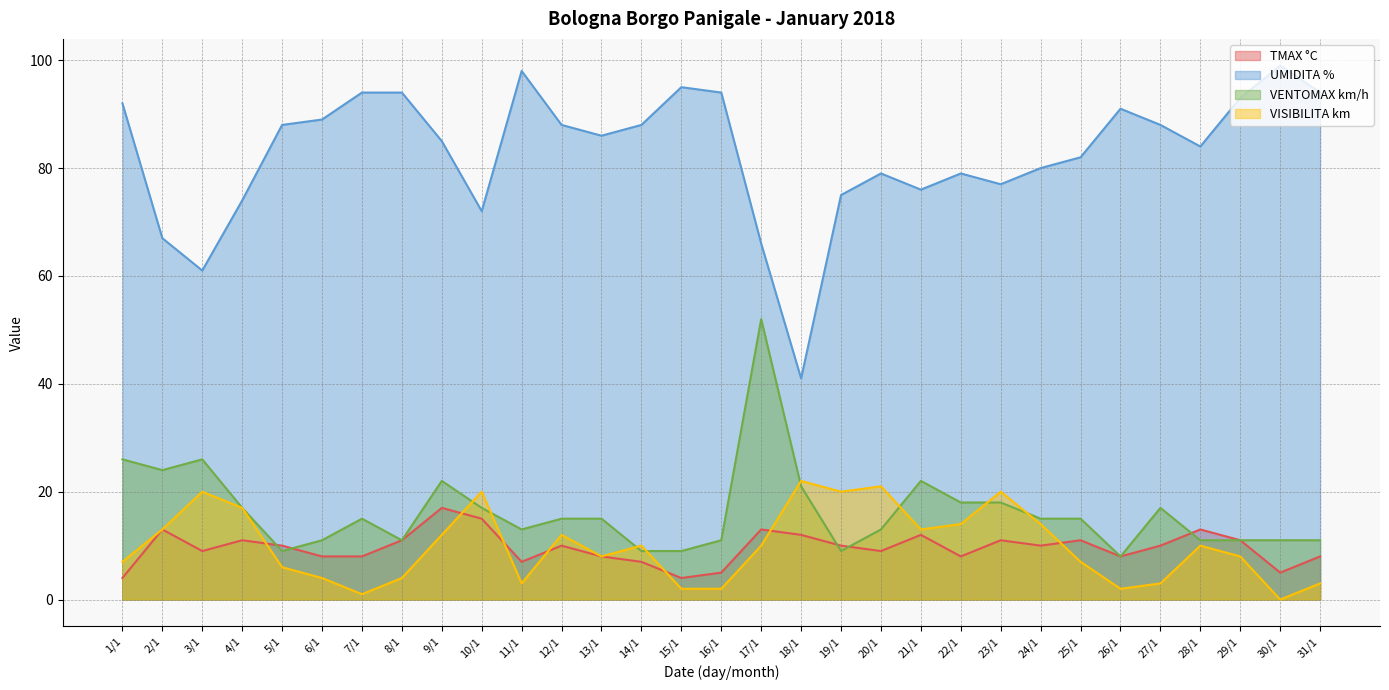

What is the maximum value for VENTOMAX km/h?

52